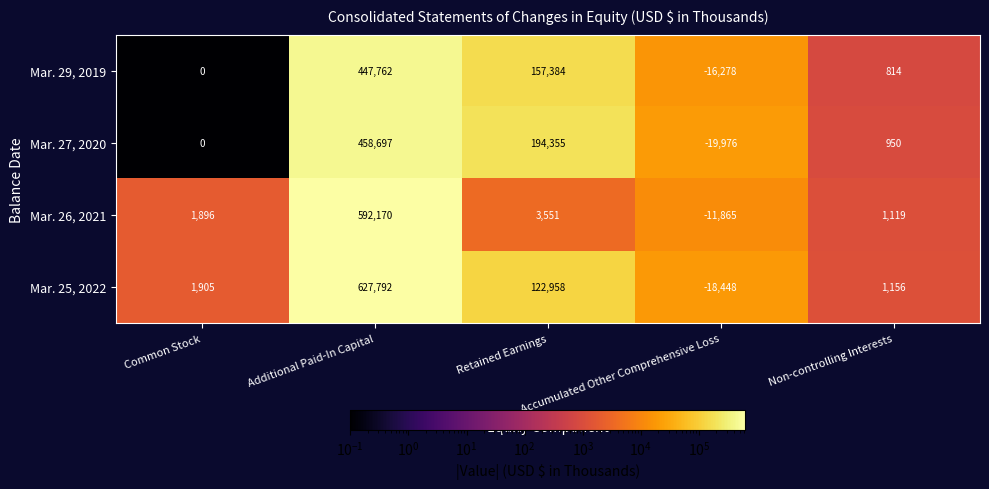

What is the total value across all series at Retained Earnings?

478248